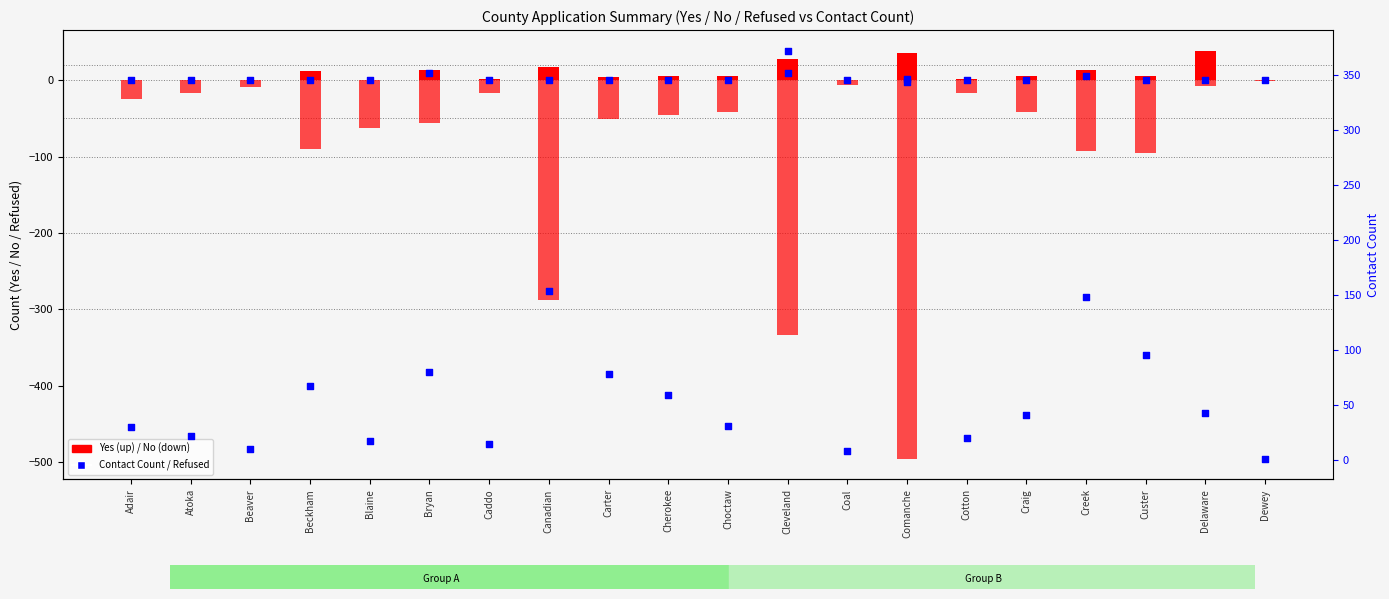

Which series has the largest total across all categories?

Contact Count